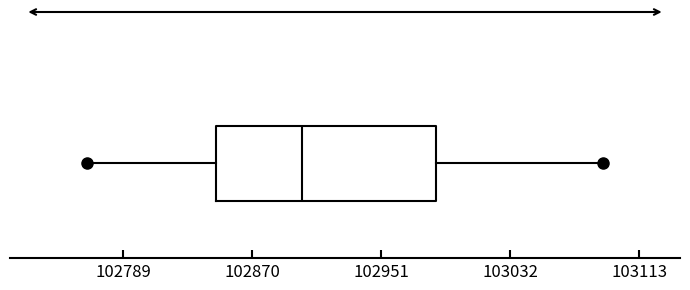

Transcribe this box plot: give where the median line is, the range the box spans, and where the two whiskers end, as read against the x-axis. The values are not printed on the chart, so give them approximately, as read against the axis.

median 102900, box 102850 to 102990, whiskers 102770 to 103090